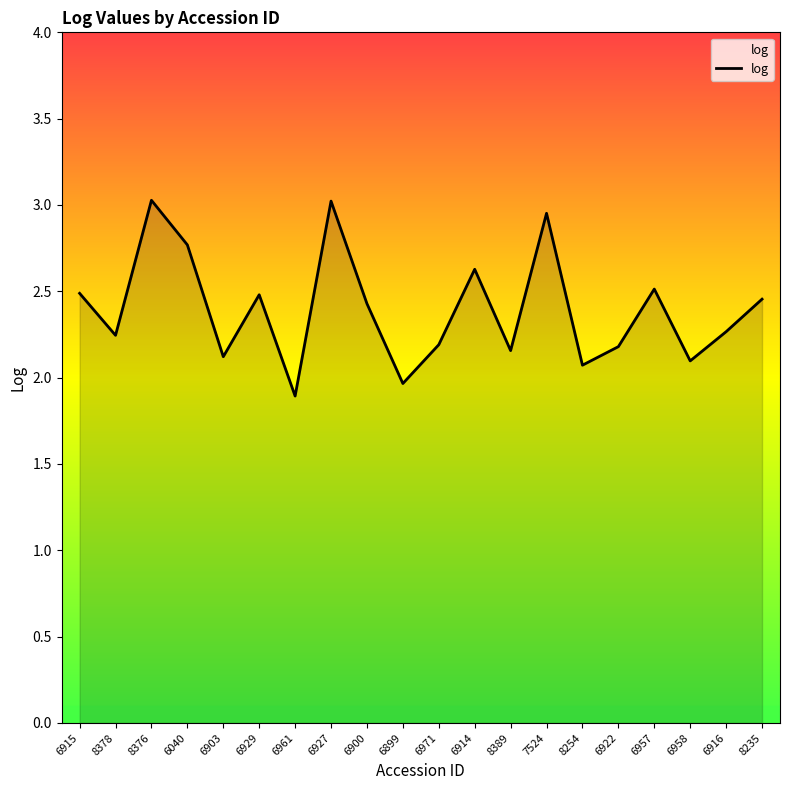

Which label corresponds to the smallest value in the chart?

6961